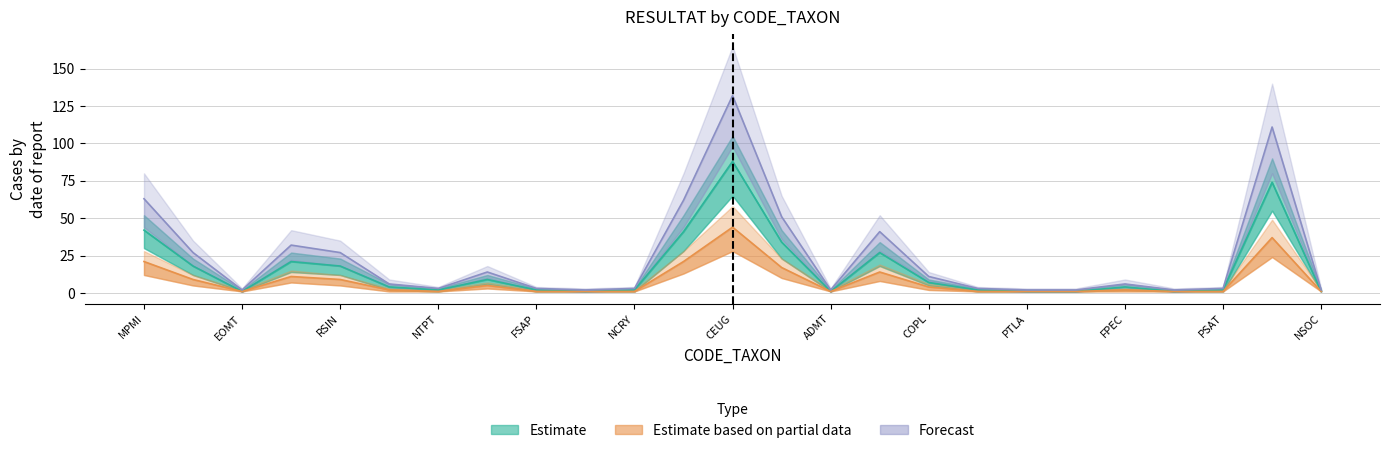

Is it true that Estimate equals 14 at 15?

False